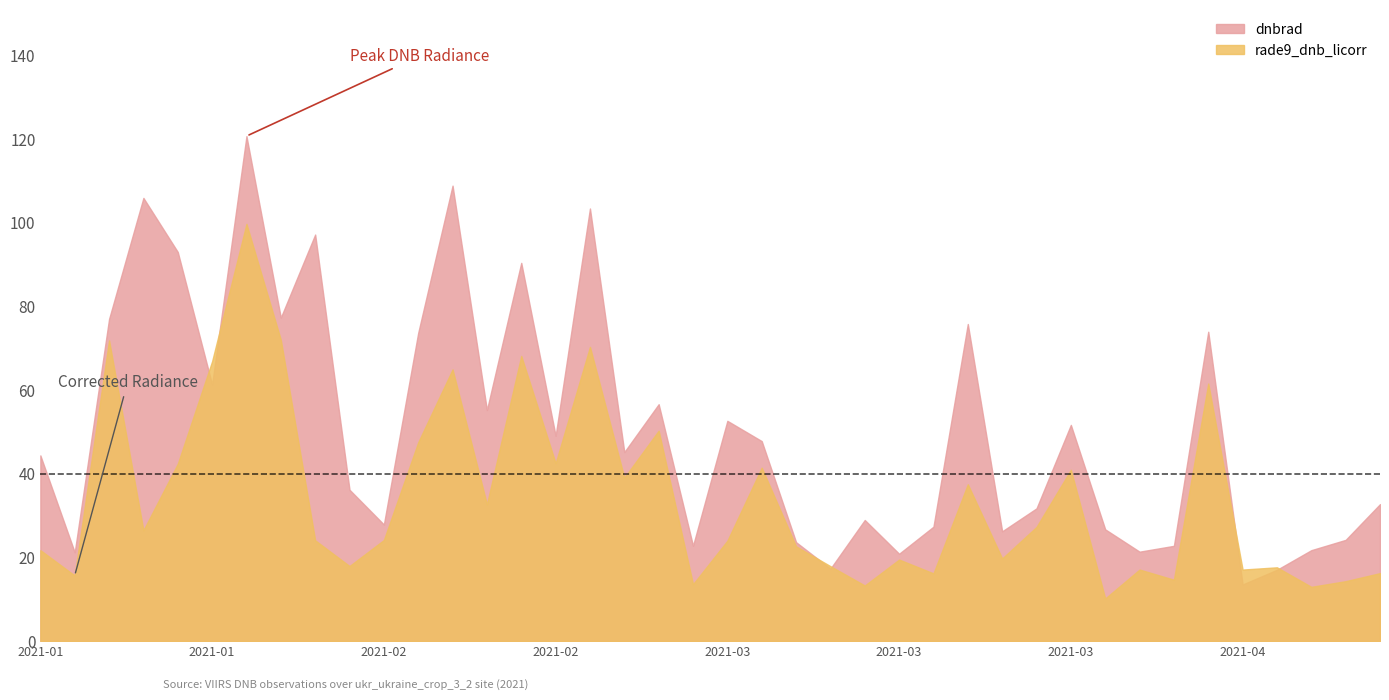

The value of rade9_dnb_licorr at 2021-01-03 is 15.7. True or false?

True